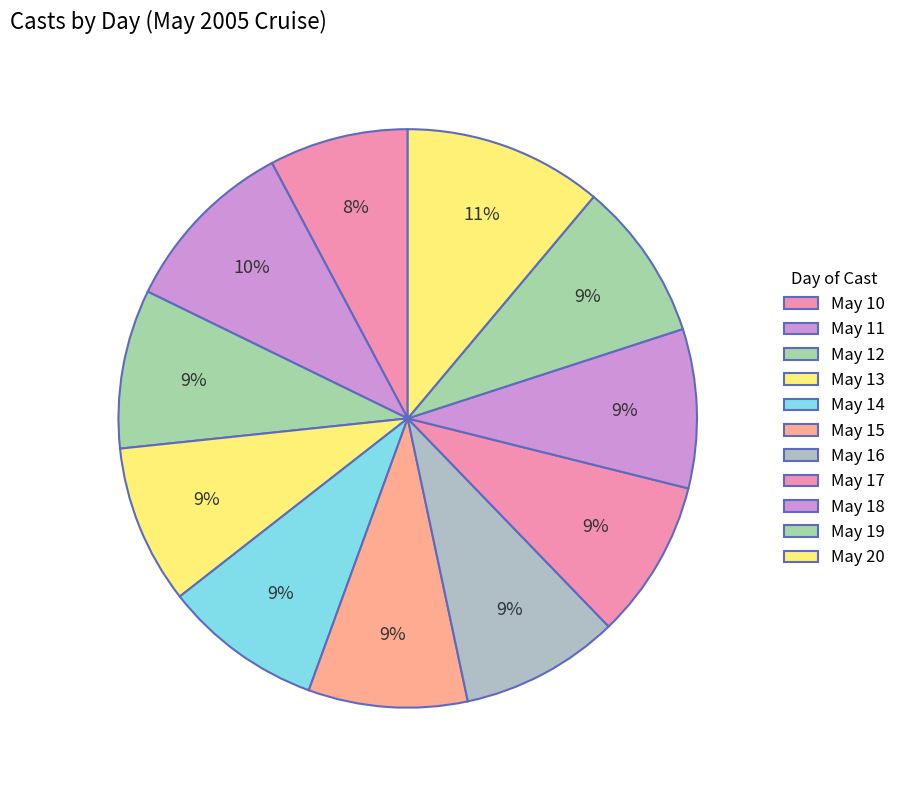

How many slices are in this pie chart?

11